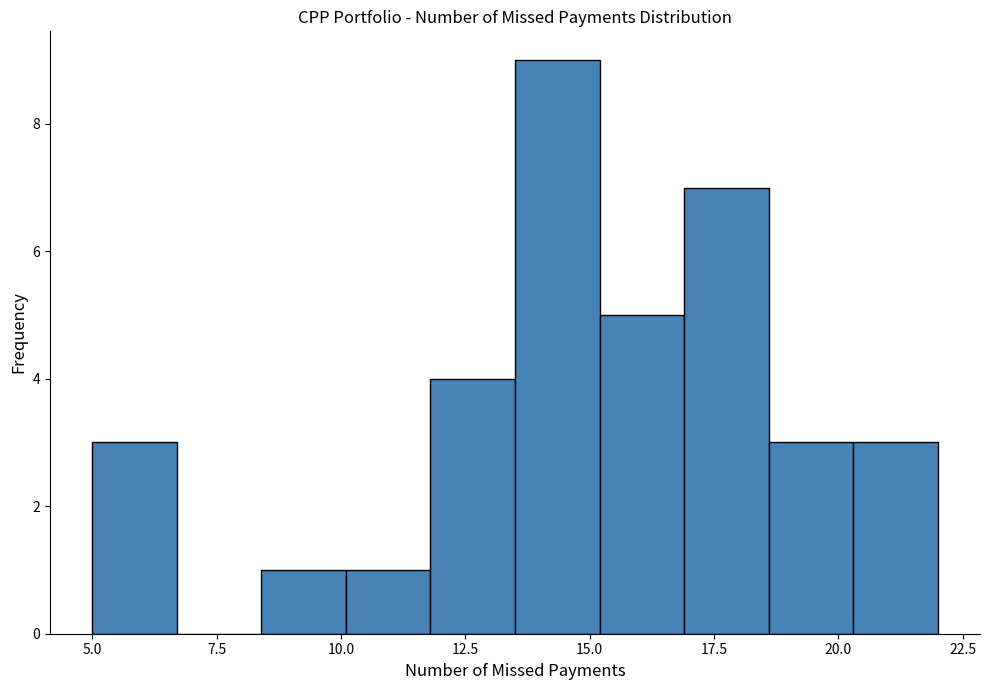

Around what value on the x-axis is the tallest bar? Give the approximate position of its centre, as read against the axis.

14.5